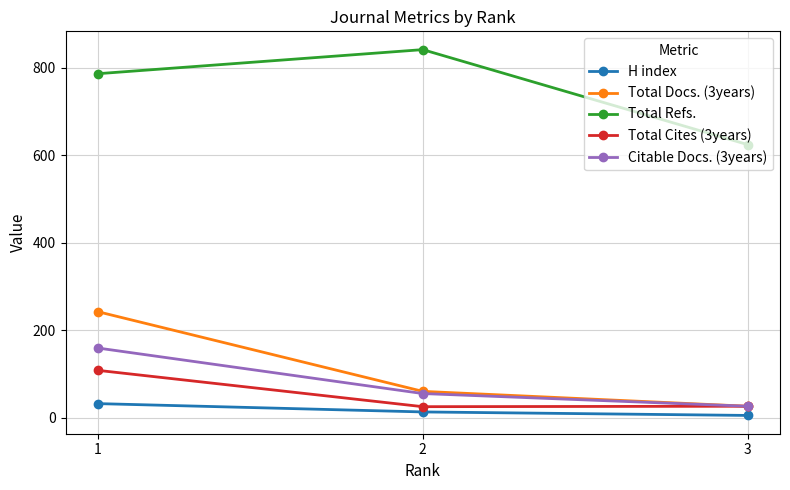

What is the sum of the H index values at 1 and 3?

37